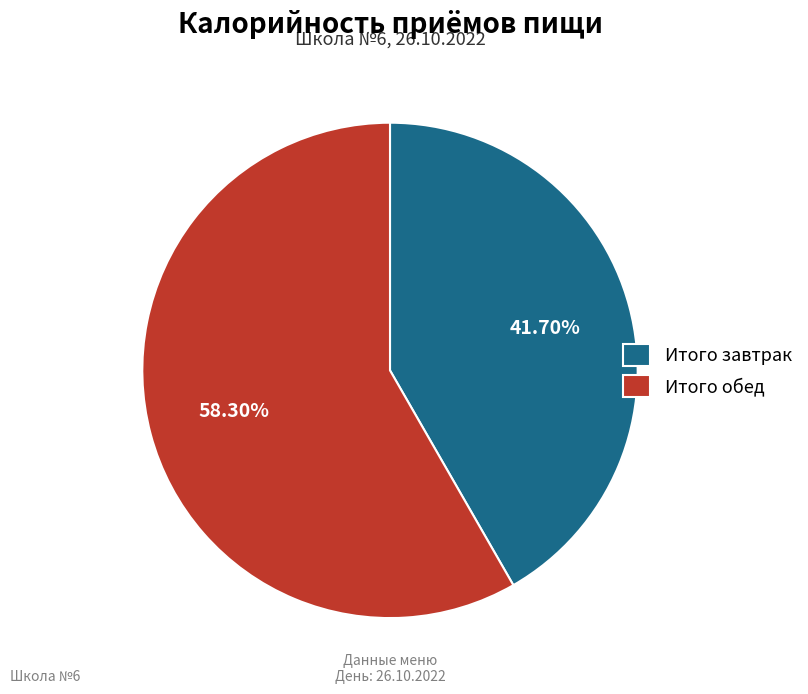

To the nearest percent, what is the difference between the largest and smallest slice percentages?

17%